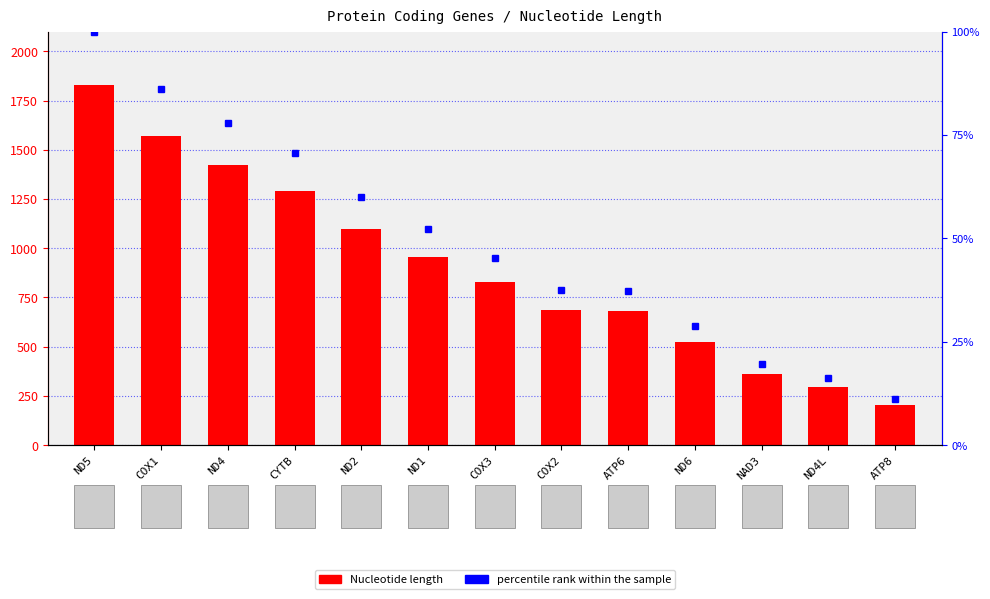

What is the sum of the values at ATP8 and CYTB?

1494